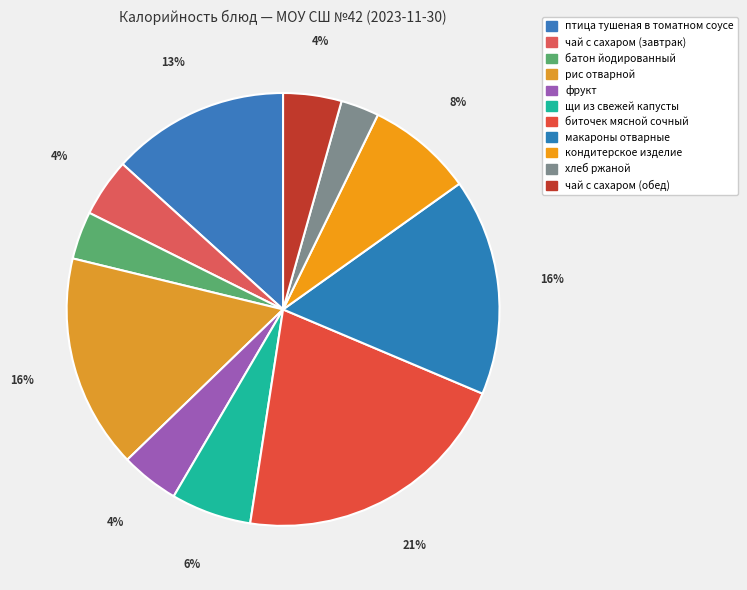

Count the number of slices in the pie.

11